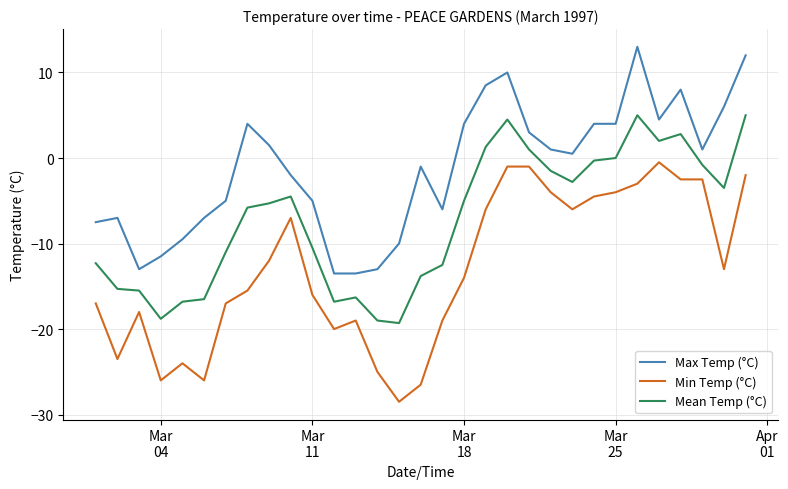

List the series in order of their overall mean, highest first.

Max Temp (°C), Mean Temp (°C), Min Temp (°C)